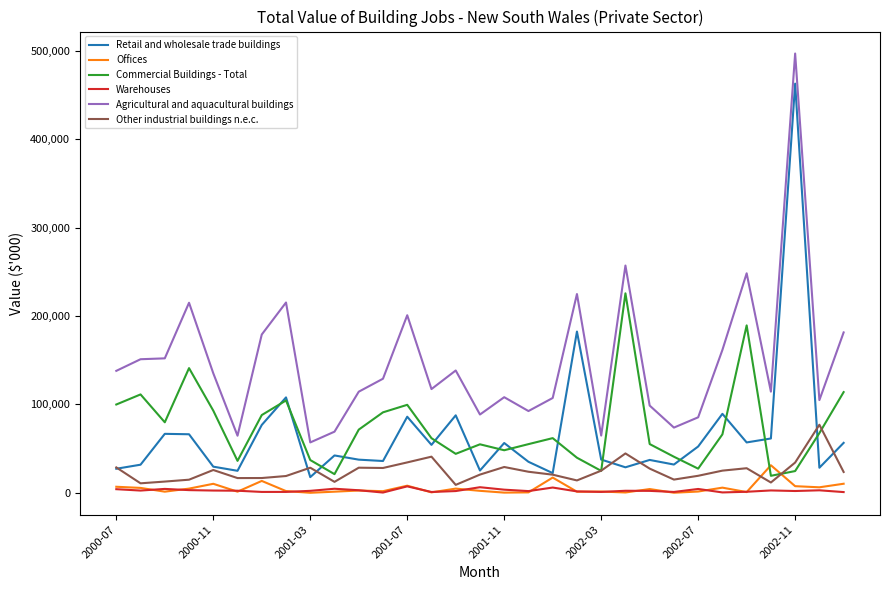

Which series has the largest range (max minus min)?

Retail and wholesale trade buildings